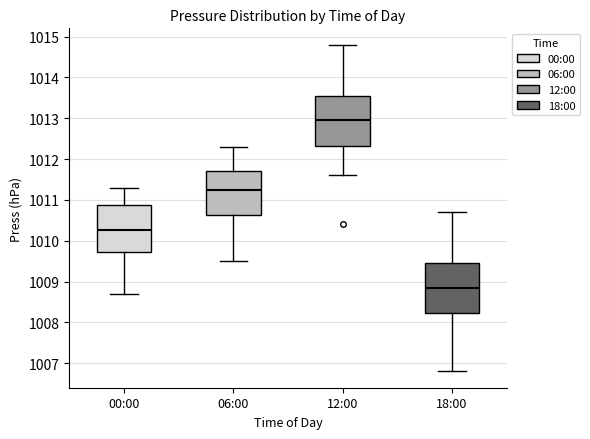

Reading left to right, read every box against the y-axis: the position of its median line, the range the box covers, and the ends of its whiskers. The values are not printed on the chart, so give them approximately, as read against the axis.

00:00: median 1010.3, box 1009.7 to 1010.9, whiskers 1008.7 to 1011.3
06:00: median 1011.3, box 1010.6 to 1011.7, whiskers 1009.5 to 1012.3
12:00: median 1013.0, box 1012.3 to 1013.6, whiskers 1011.6 to 1014.8
18:00: median 1008.9, box 1008.2 to 1009.5, whiskers 1006.8 to 1010.7